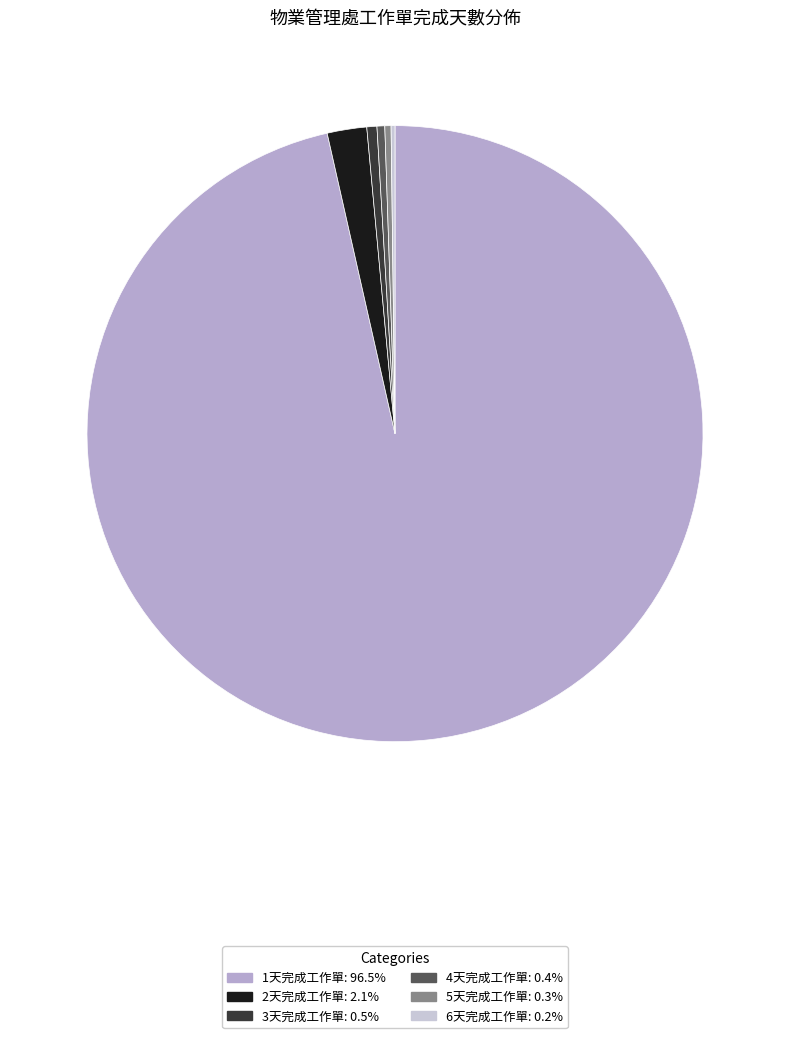

How many slices are in this pie chart?

6